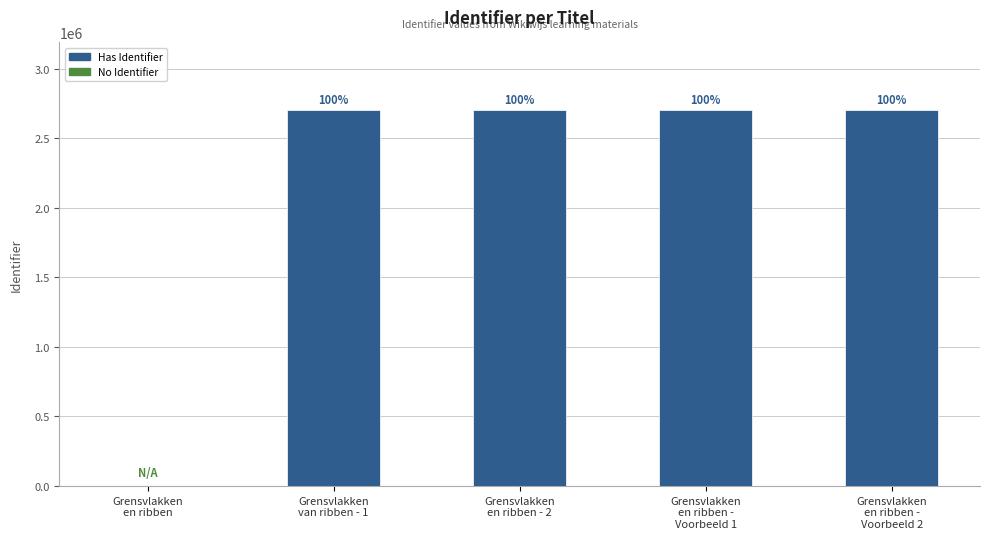

List the labels in order of value, smallest first.

Grensvlakken
en ribben, Grensvlakken
van ribben - 1, Grensvlakken
en ribben - 2, Grensvlakken
en ribben -
Voorbeeld 1, Grensvlakken
en ribben -
Voorbeeld 2